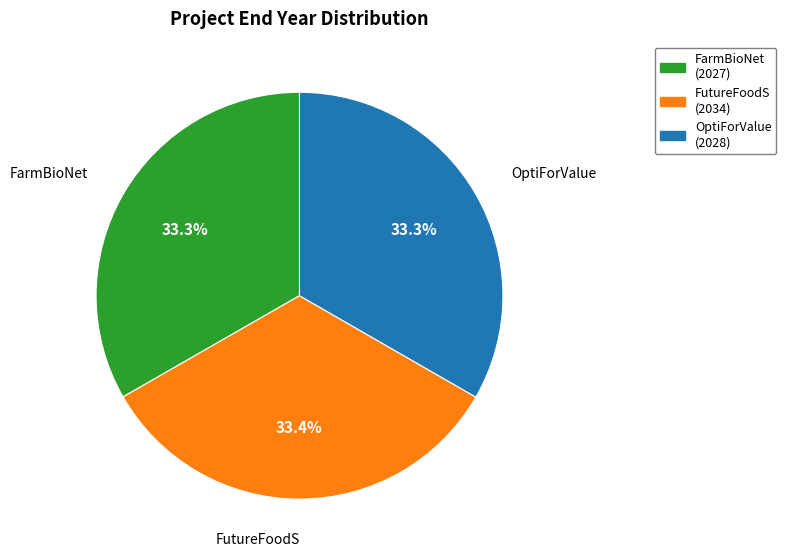

Do OptiForValue and FutureFoodS together represent more than half of the pie?

Yes